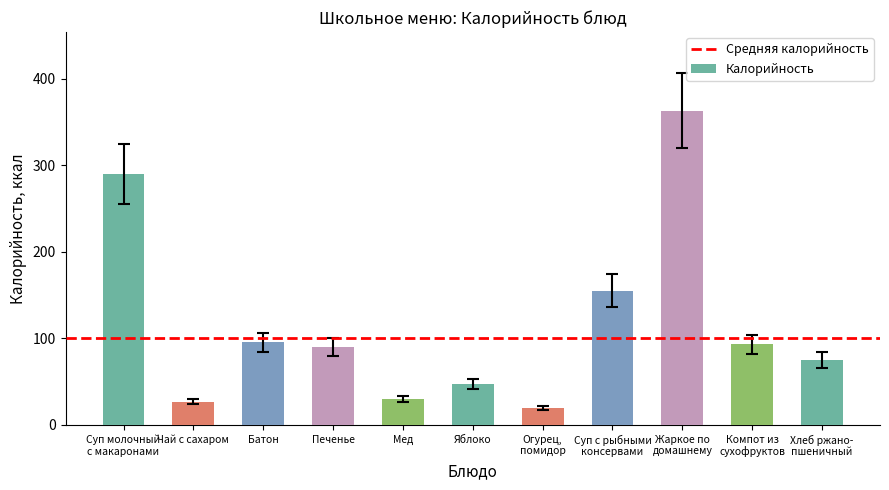

What position from the right is Компот из
сухофруктов?

2